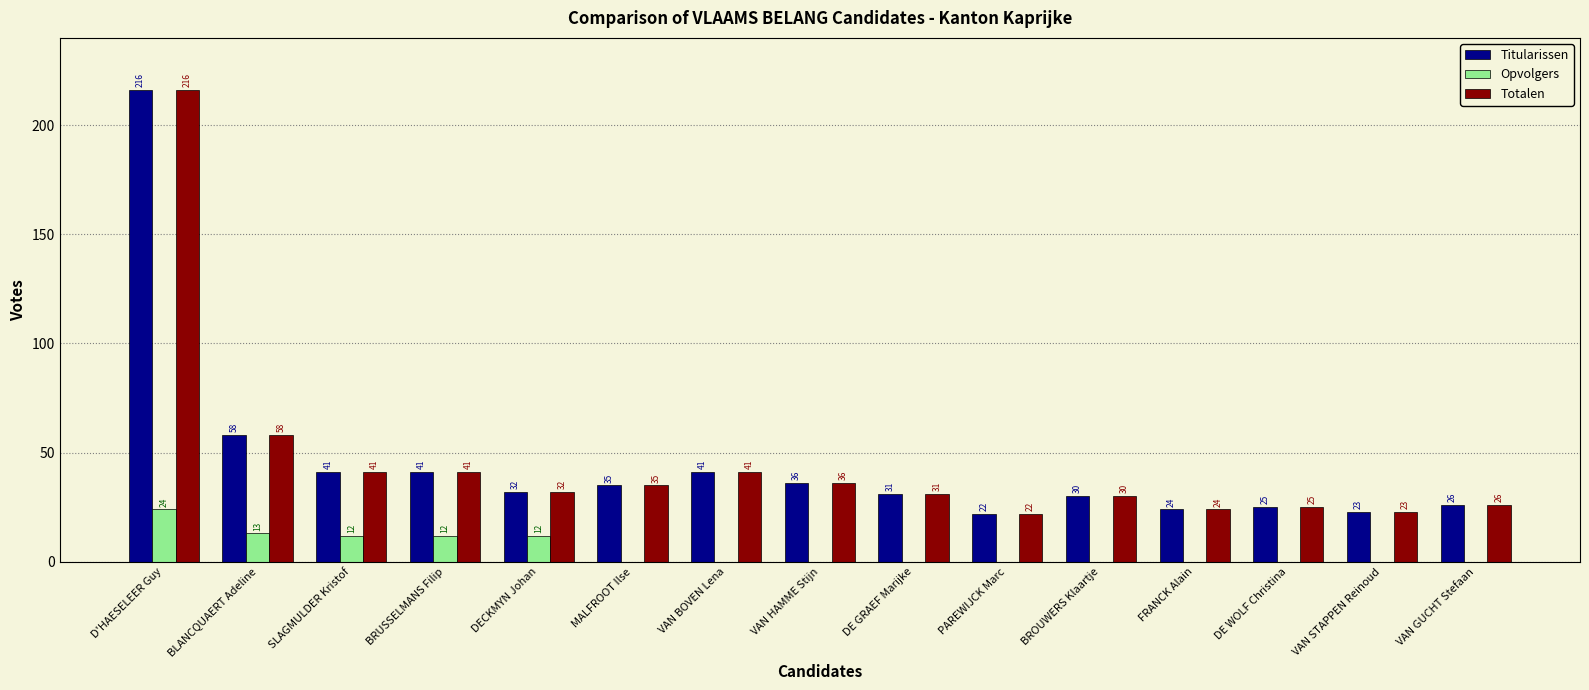

What is the average value of the Totalen series?

45